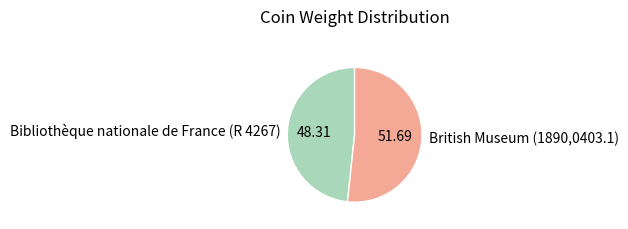

Rank the categories by value from highest to lowest.

British Museum (1890,0403.1), Bibliothèque nationale de France (R 4267)